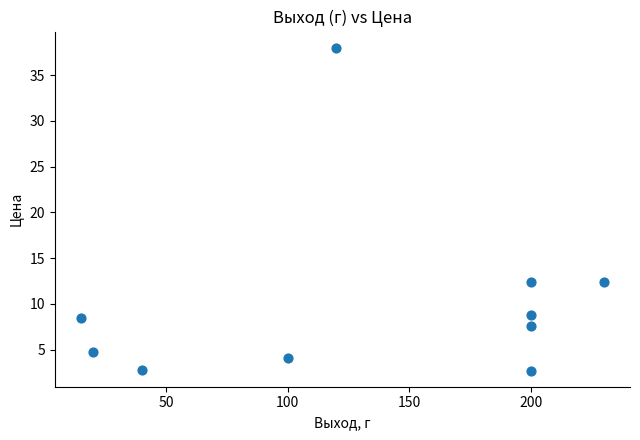

What is the range of Y values (max minus min)?

35.3